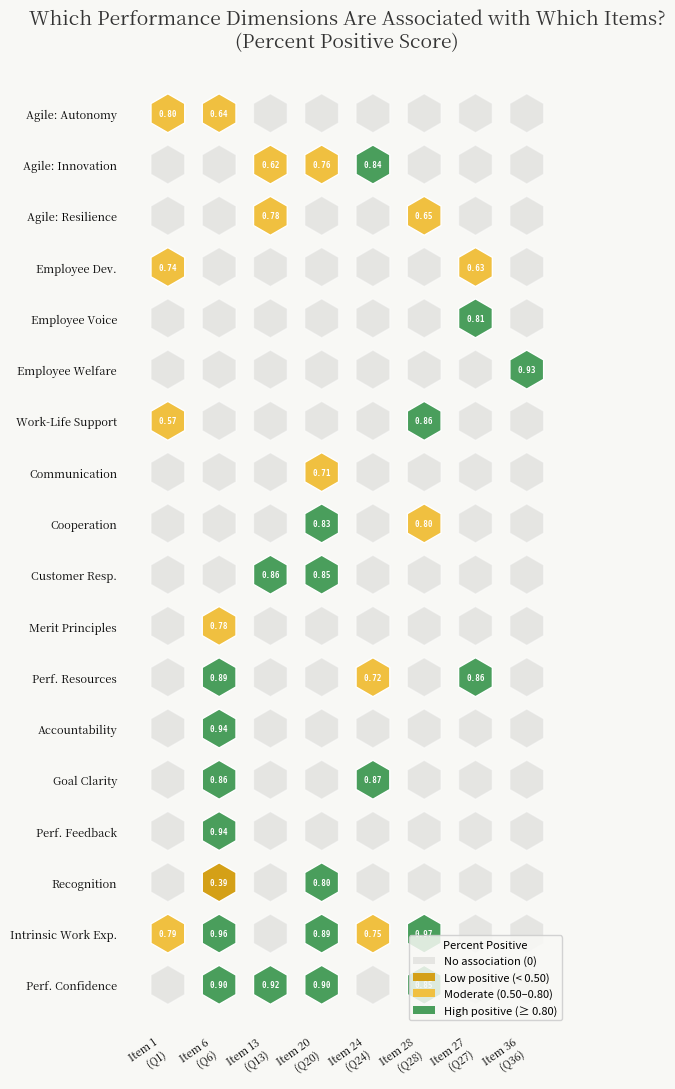

The value of Goal Oriented: Goal Clarity at Items 1-5 is 0.0. True or false?

True